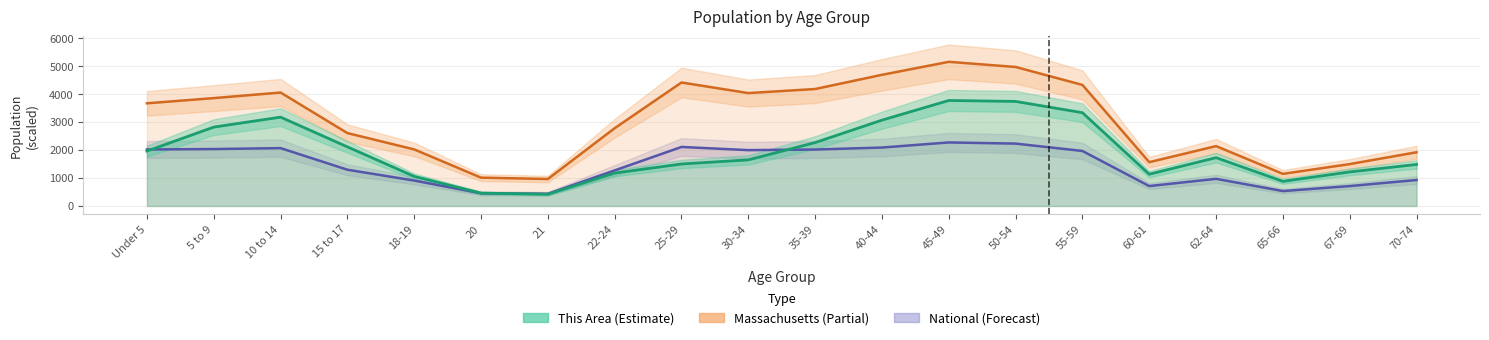

Which category has the highest value in the Massachusetts (÷100) series?

45-49